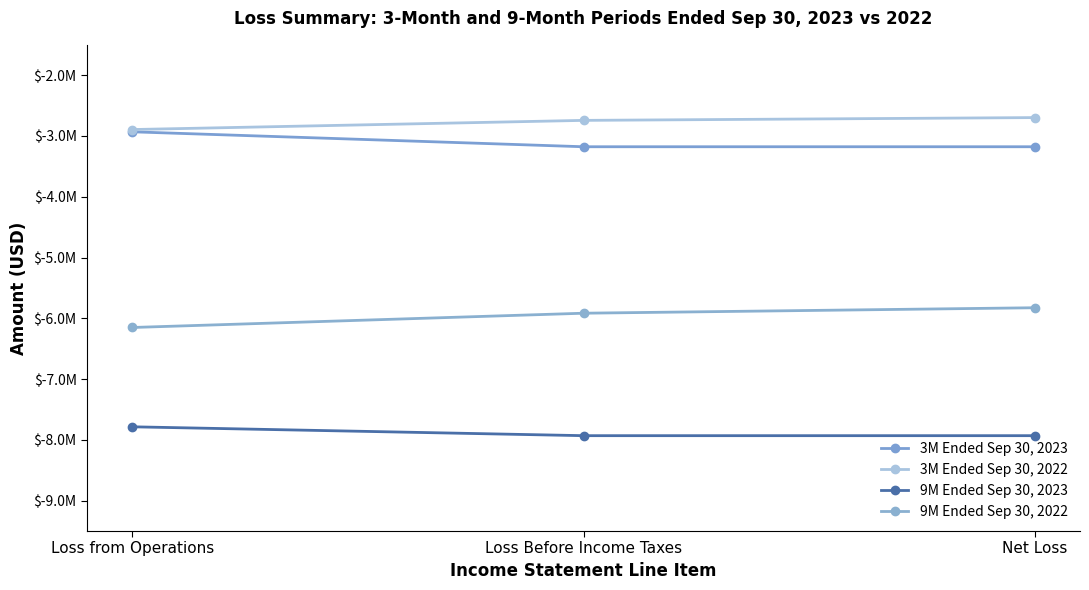

Does the chart have visible grid lines?

No